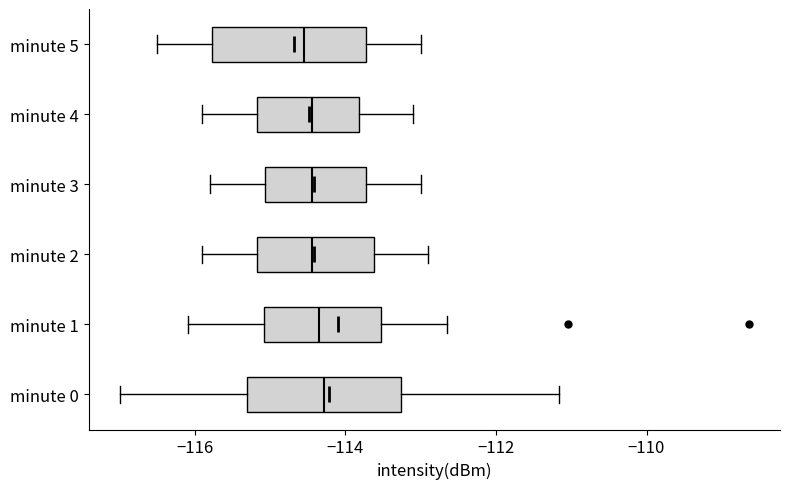

Reading bottom to top, transcribe this box plot: for each box, give where its median line is, the range the box spans, and where its two whiskers end, as read against the x-axis. The values are not printed on the chart, so give them approximately, as read against the axis.

minute 0: median -114.2, box -115.4 to -113.2, whiskers -117.0 to -111.2
minute 1: median -114.4, box -115.0 to -113.6, whiskers -116.0 to -112.6
minute 2: median -114.4, box -115.2 to -113.6, whiskers -115.8 to -112.8
minute 3: median -114.4, box -115.0 to -113.8, whiskers -115.8 to -113.0
minute 4: median -114.4, box -115.2 to -113.8, whiskers -115.8 to -113.0
minute 5: median -114.6, box -115.8 to -113.8, whiskers -116.4 to -113.0